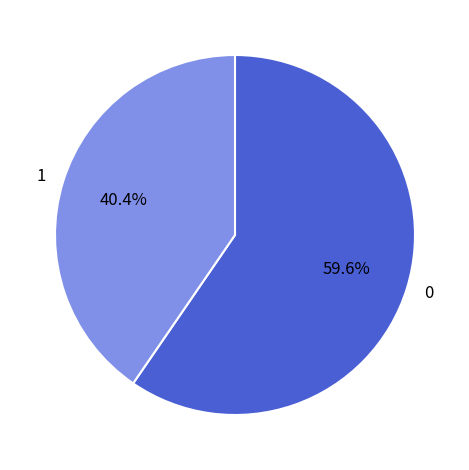

To the nearest percent, what is the difference between the largest and smallest slice percentages?

19%